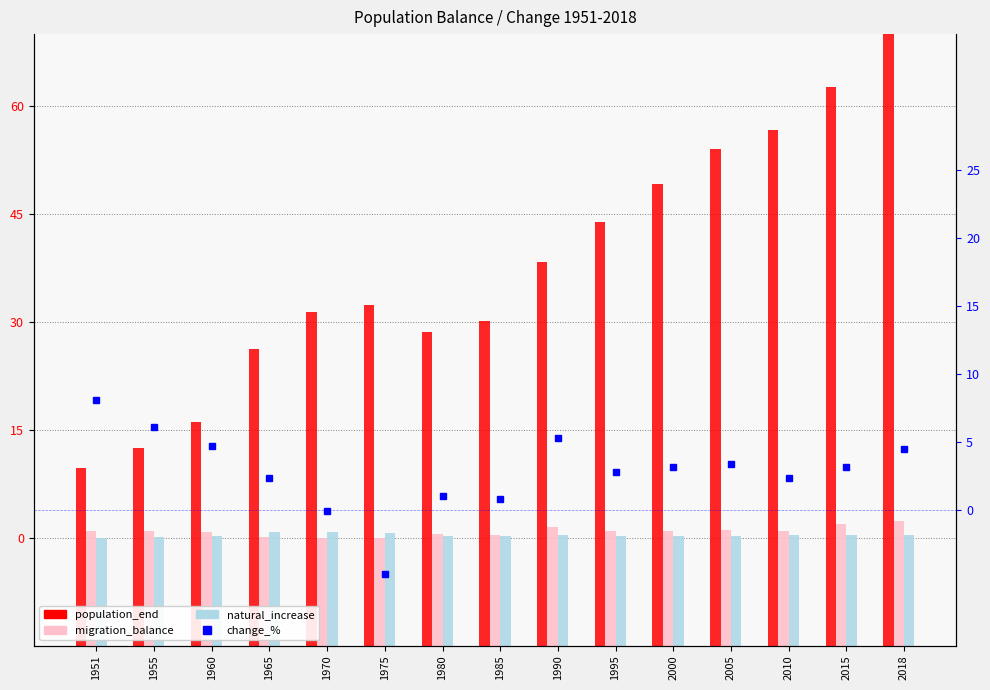

Reading left to right, transcribe all the data shown in this chart.

population_end: 1951=24.7	1955=27.5	1960=31.1	1965=41.2	1970=46.4	1975=47.3	1980=43.6	1985=45.1	1990=53.4	1995=58.9	2000=64.2	2005=69.0	2010=71.7	2015=77.6	2018=85.0
migration_balance: 1951=16.0	1955=16.0	1960=15.7	1965=15.0	1970=15.0	1975=15.0	1980=15.5	1985=15.4	1990=16.4	1995=15.9	2000=15.9	2005=16.1	2010=15.9	2015=17.0	2018=17.4
natural_increase: 1951=15.0	1955=15.0	1960=15.2	1965=15.8	1970=15.8	1975=15.6	1980=15.3	1985=15.3	1990=15.3	1995=15.3	2000=15.3	2005=15.3	2010=15.3	2015=15.3	2018=15.3
change_%: 1951=8.1	1955=6.1	1960=4.7	1965=2.3	1970=-0.1	1975=-4.8	1980=1.0	1985=0.8	1990=5.2	1995=2.8	2000=3.2	2005=3.4	2010=2.3	2015=3.1	2018=4.4